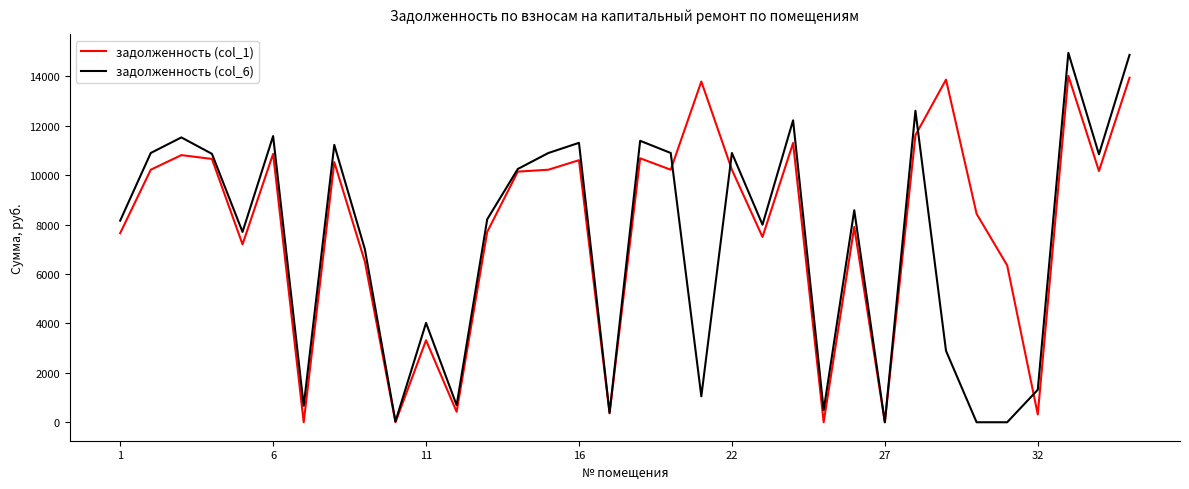

What is the sum of all задолженность (col_6) values?

246415.7